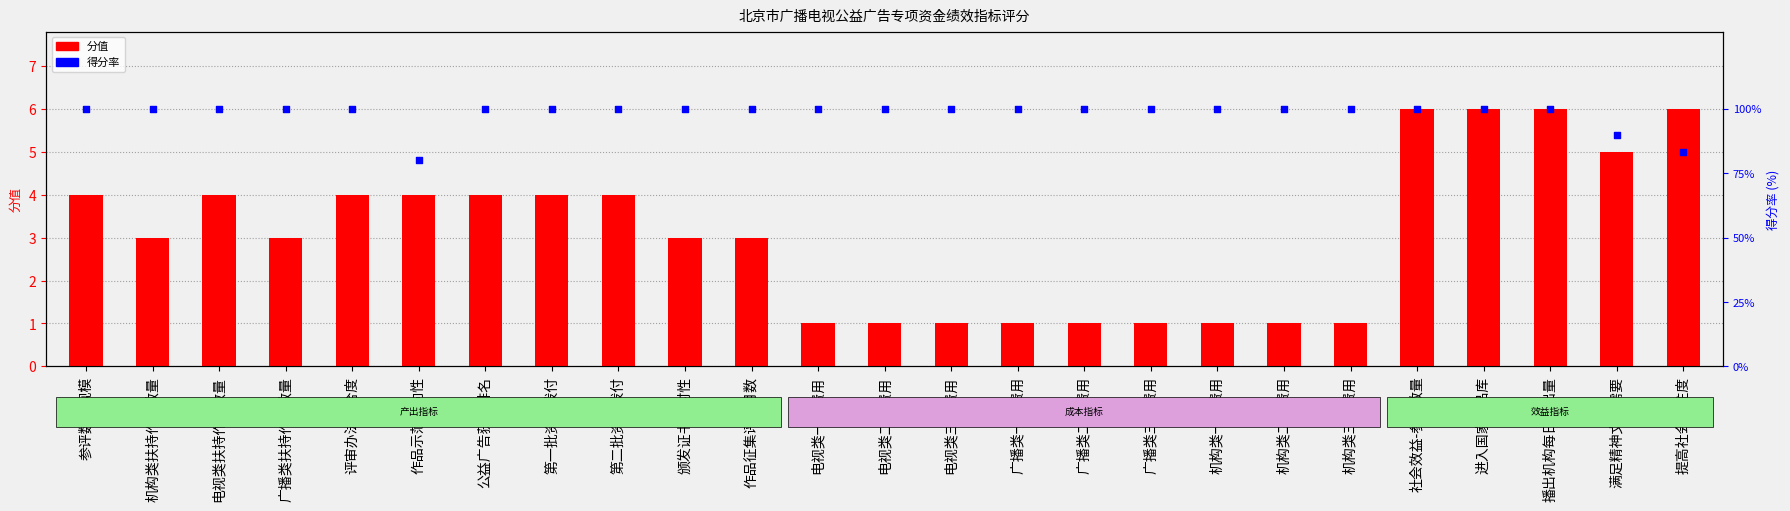

Which series has the largest Y range (max minus min)?

得分率